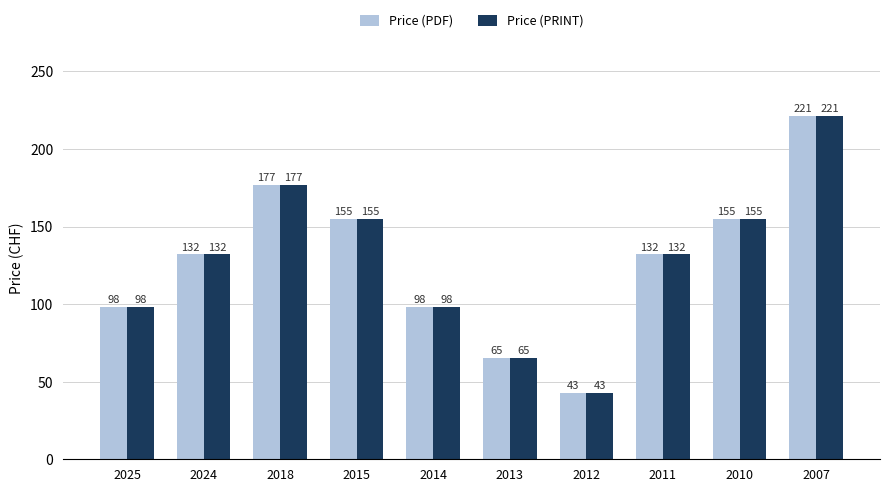

True or false: Price (PDF) has a value of 172 at 2025.

False